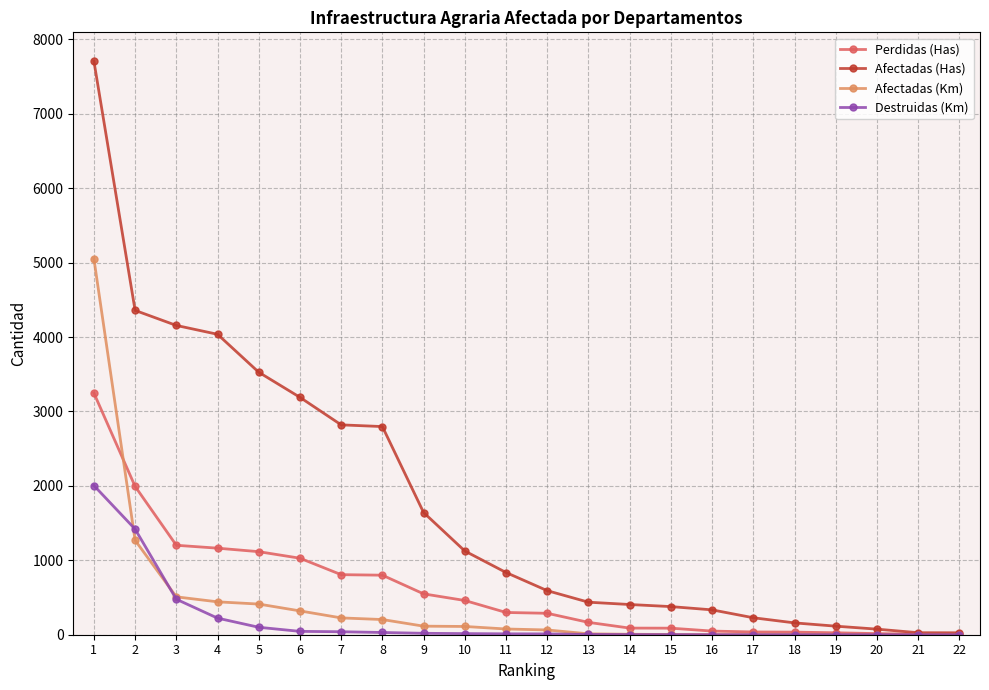

Rank the series by their maximum value, from lowest to highest.

Destruidas (Km), Perdidas (Has), Afectadas (Km), Afectadas (Has)